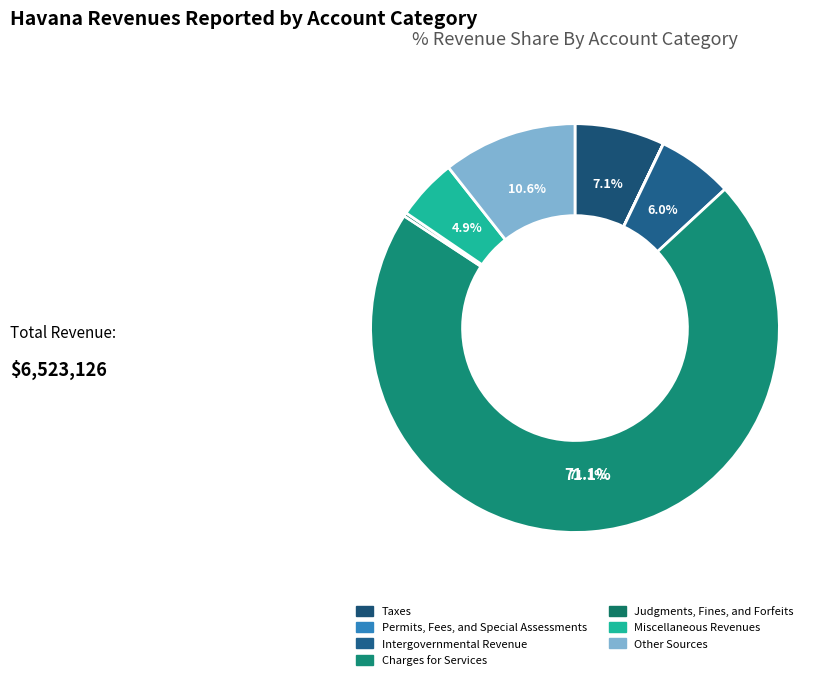

True or false: Intergovernmental Revenue accounts for 13% of the total.

False